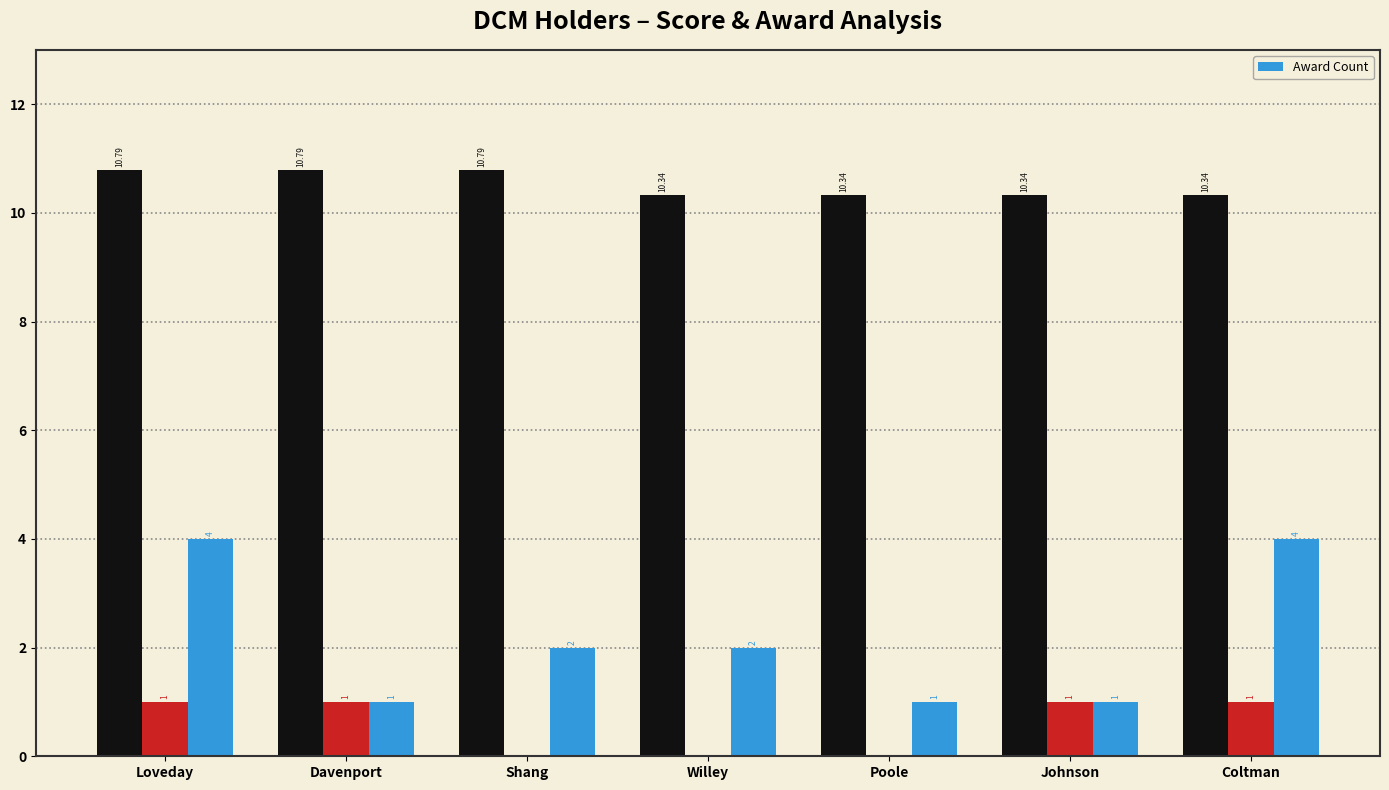

Reading left to right, list all the values displayed in this chart.

Loveday=4	Davenport=1	Shang=2	Willey=2	Poole=1	Johnson=1	Coltman=4